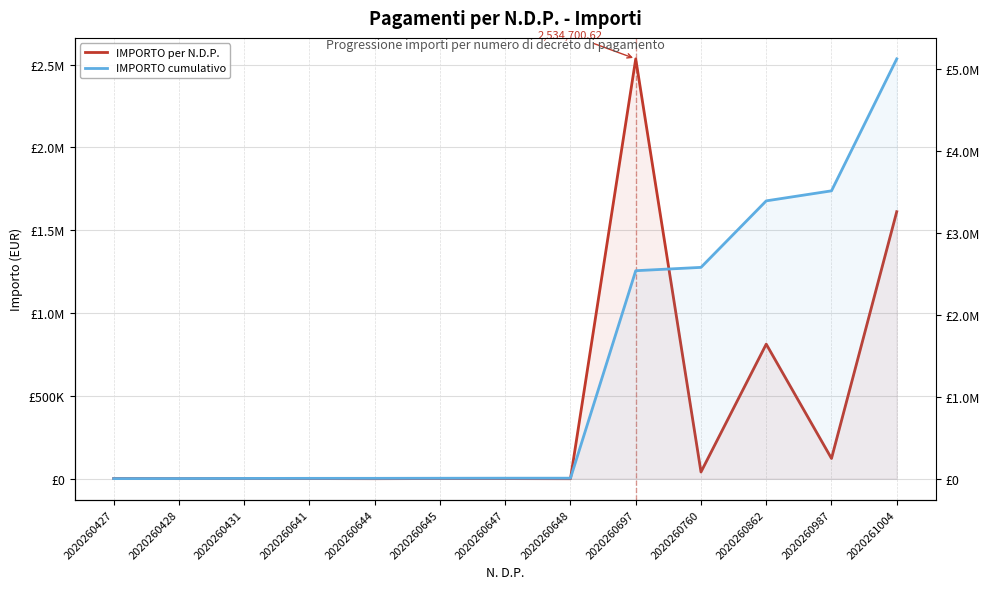

At how many categories does at least one series exceed 185159?

5